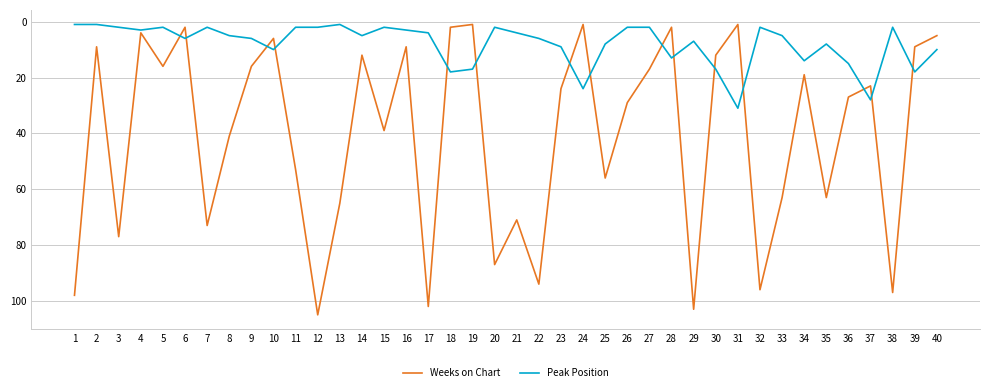

What are all the series names shown in the legend?

Weeks on Chart, Peak Position